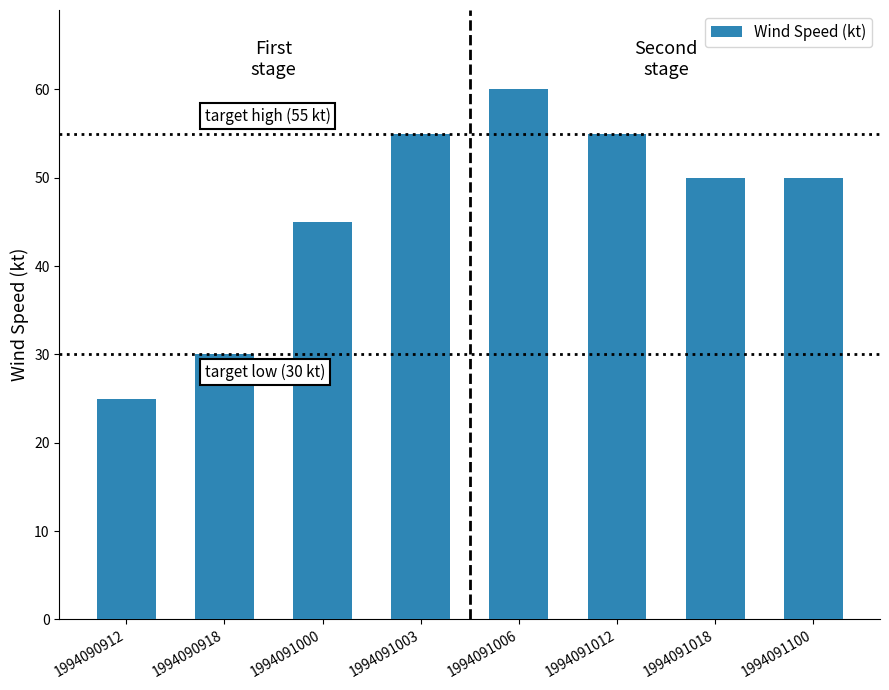

True or false: the data shows 79 at 1994091006.

False